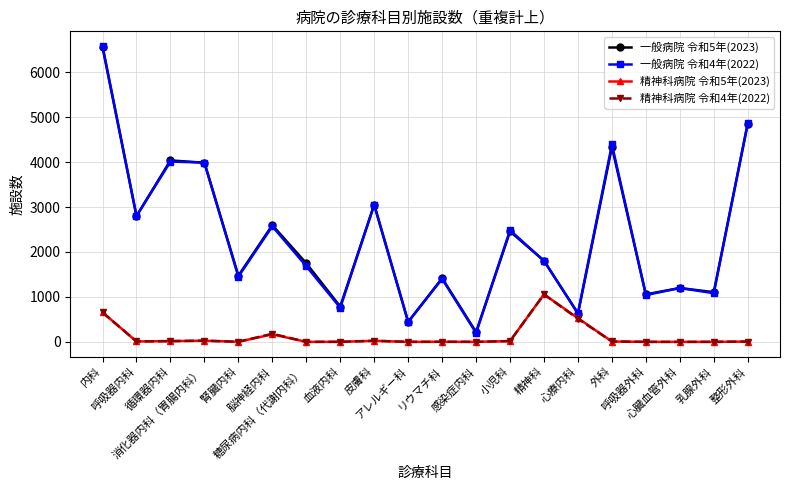

Does the chart have visible grid lines?

Yes